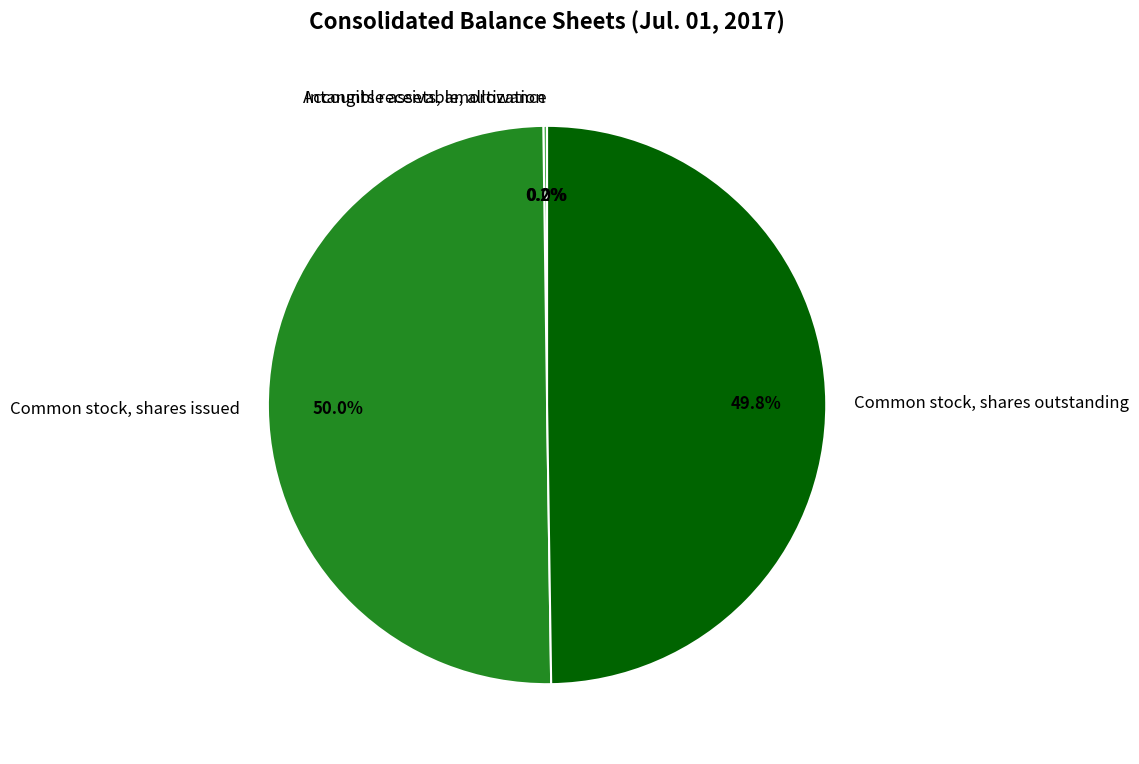

What portion of the pie excludes Common stock, shares issued?

50.0%